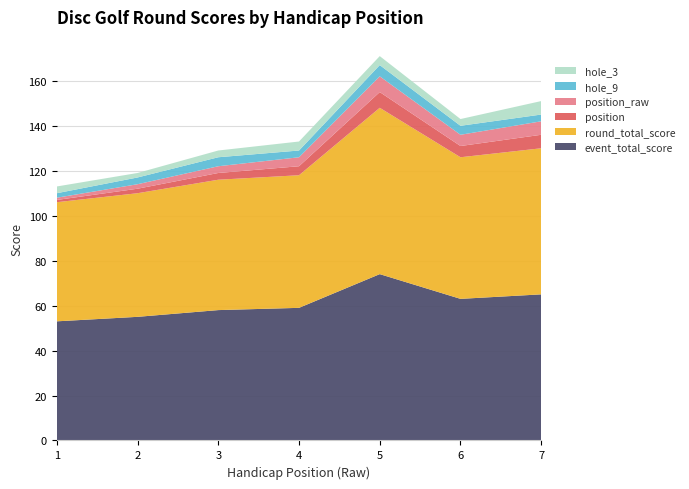

Reading left to right, list all the values displayed in this chart.

position: 1	2	3	4	7	5	6
position_raw: 1	2	3	4	7	5	6
event_total_score: 53	55	58	59	74	63	65
round_total_score: 53	55	58	59	74	63	65
hole_3: 3	2	3	4	4	3	6
hole_9: 2	3	4	3	5	4	3